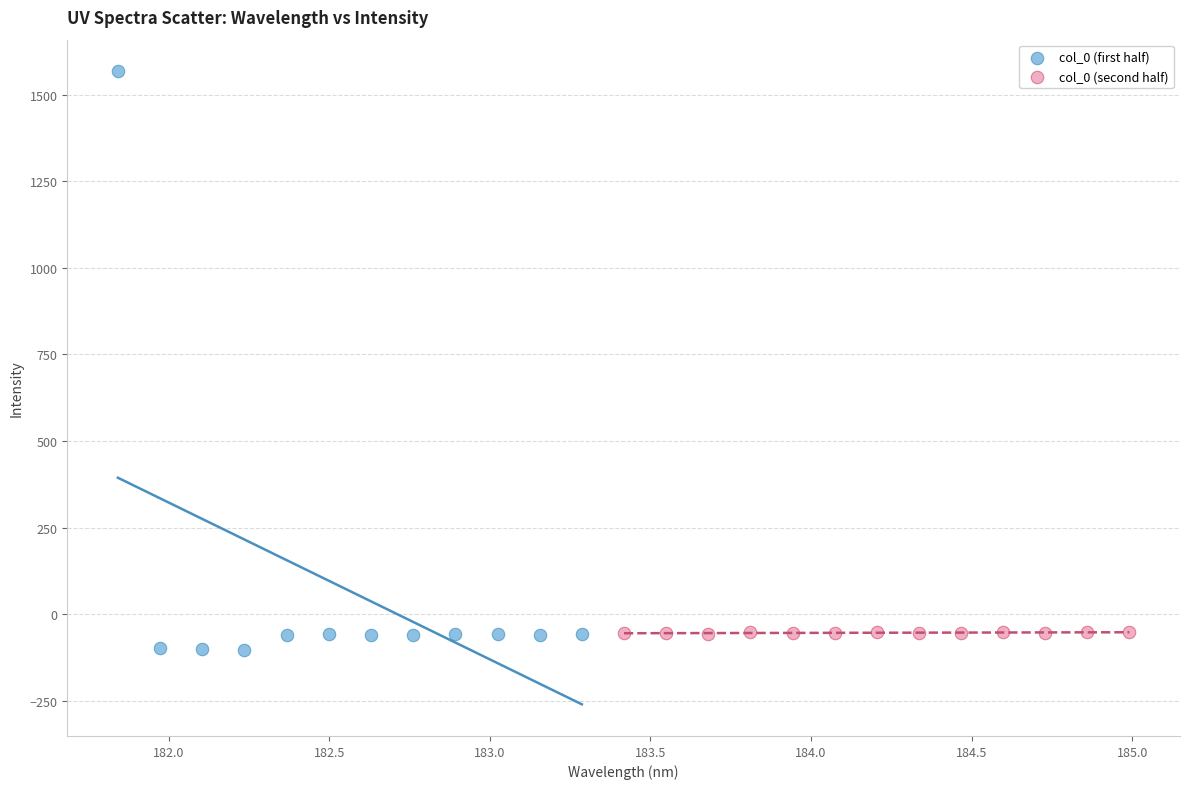

Which series contains the highest Y value?

col_0 (first half)